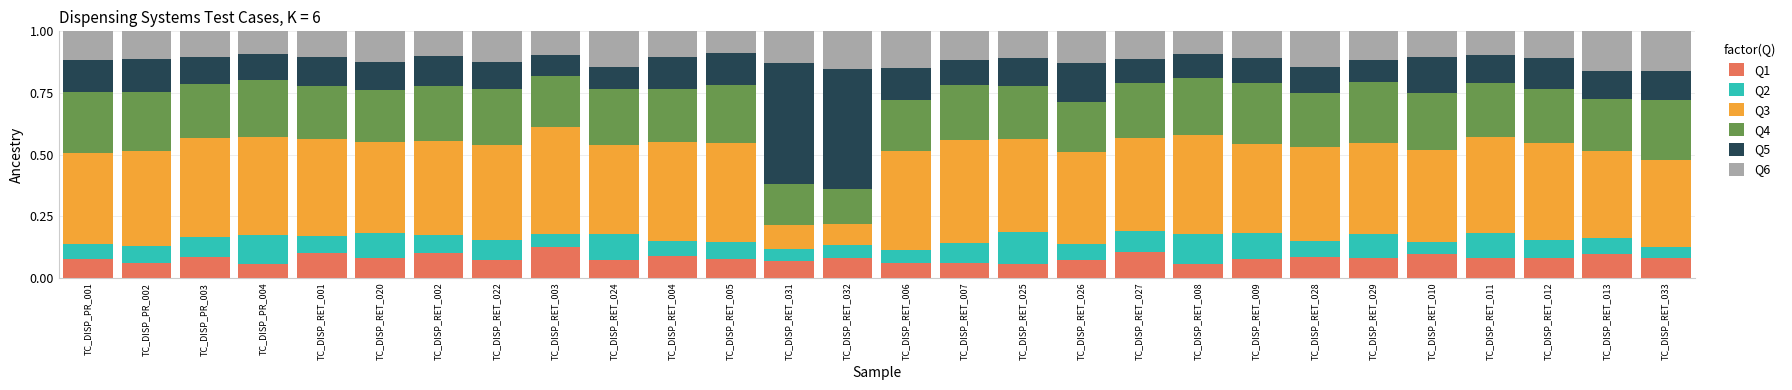

Which category has the highest value in the Q1 series?

TC_DISP_RET_003